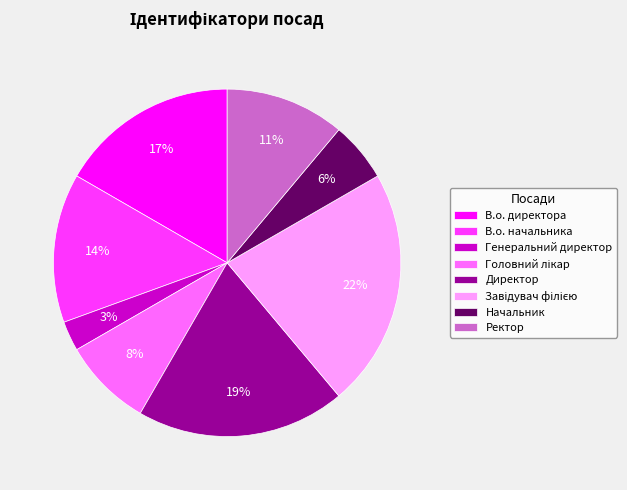

To the nearest percent, what portion does Ректор represent?

11%